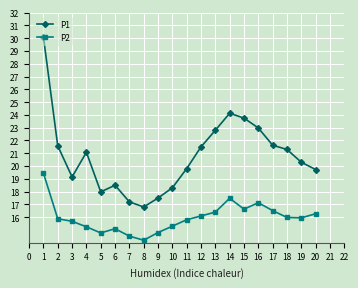

How many data points in P2 are less than 15?

4